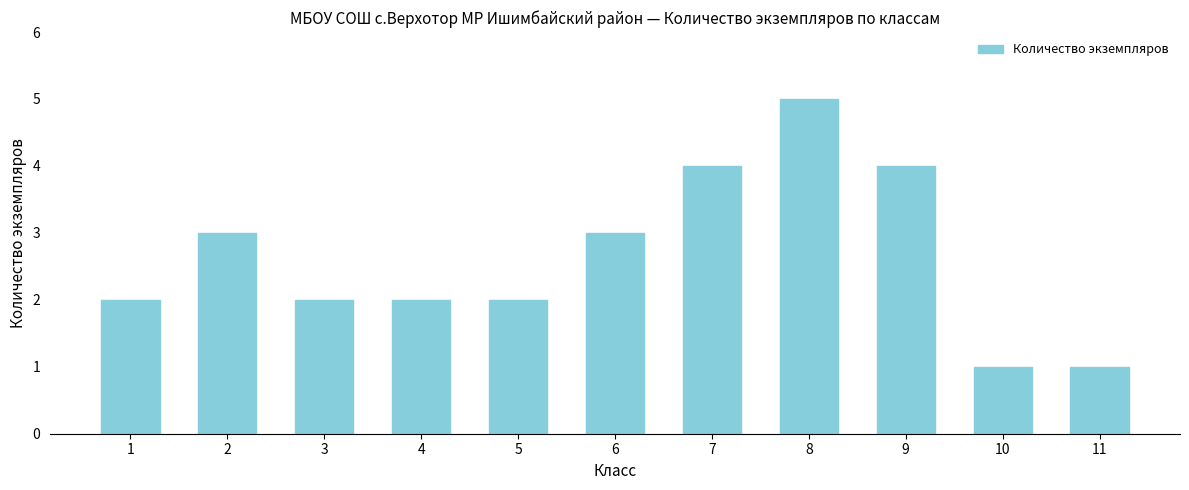

Reading left to right, what are all the values shown in this chart?

1=2	2=3	3=2	4=2	5=2	6=3	7=4	8=5	9=4	10=1	11=1